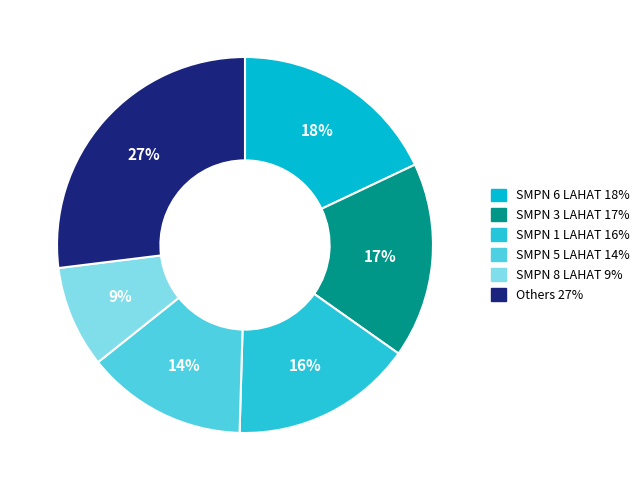

How many slices are in this pie chart?

6